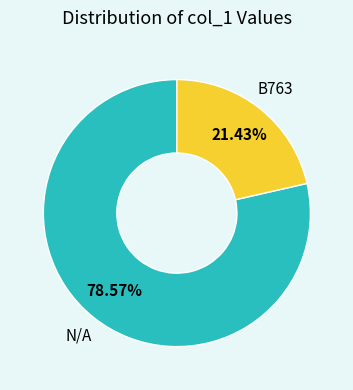

Is there a majority slice in this chart?

Yes